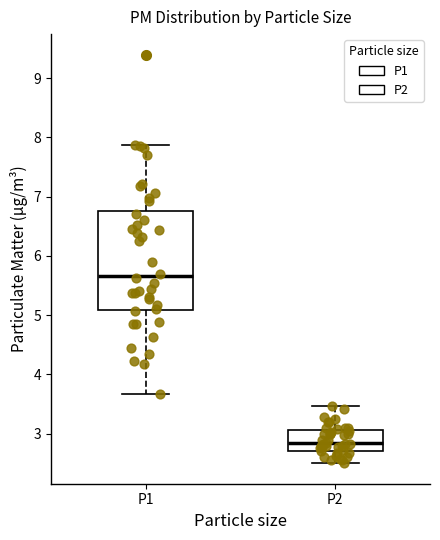

Which box's median line is the lowest?

P2